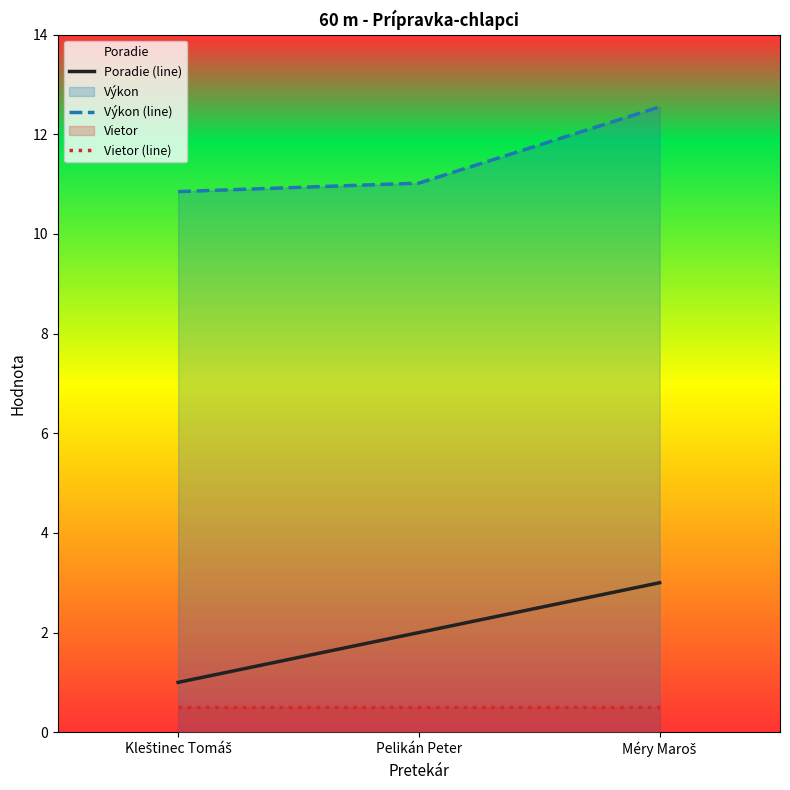

Where is Poradie (line) nearest to the value 2?

Pelikán Peter